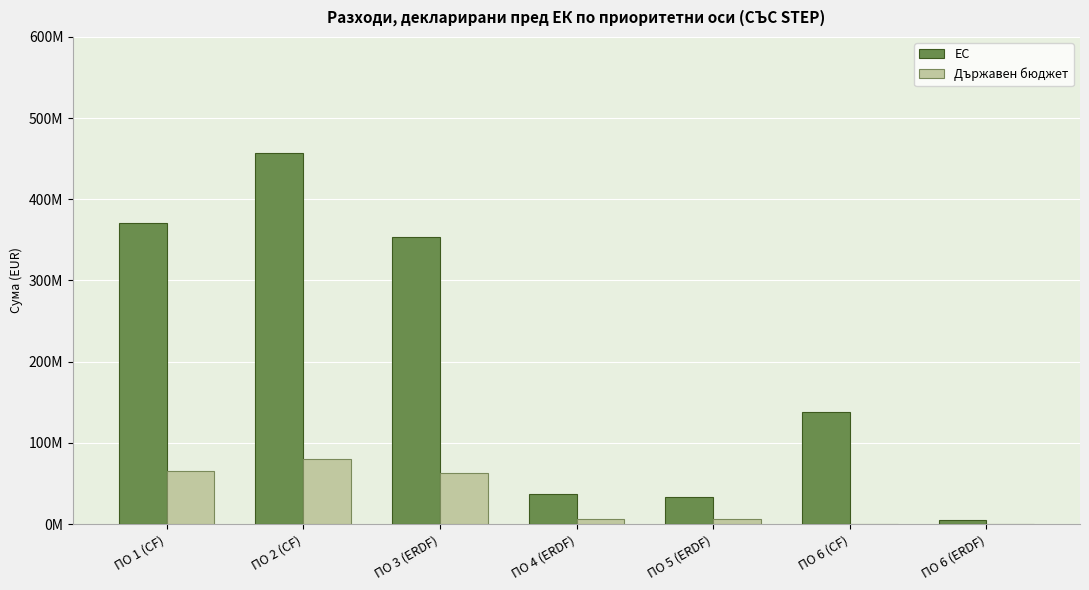

What is the difference between the maximum and minimum values in the EC series?

452144178.4